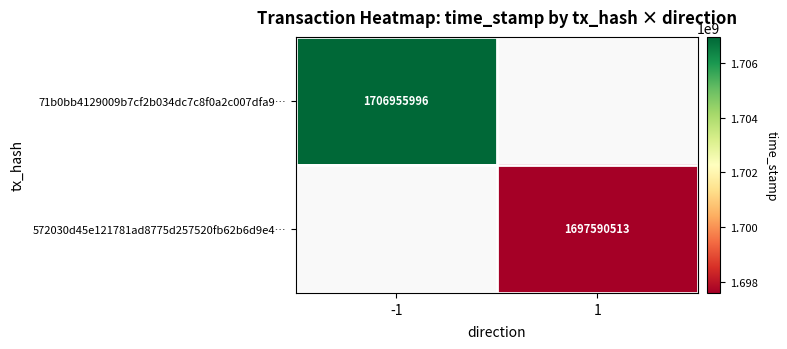

At how many categories does at least one series exceed 1698984217?

1